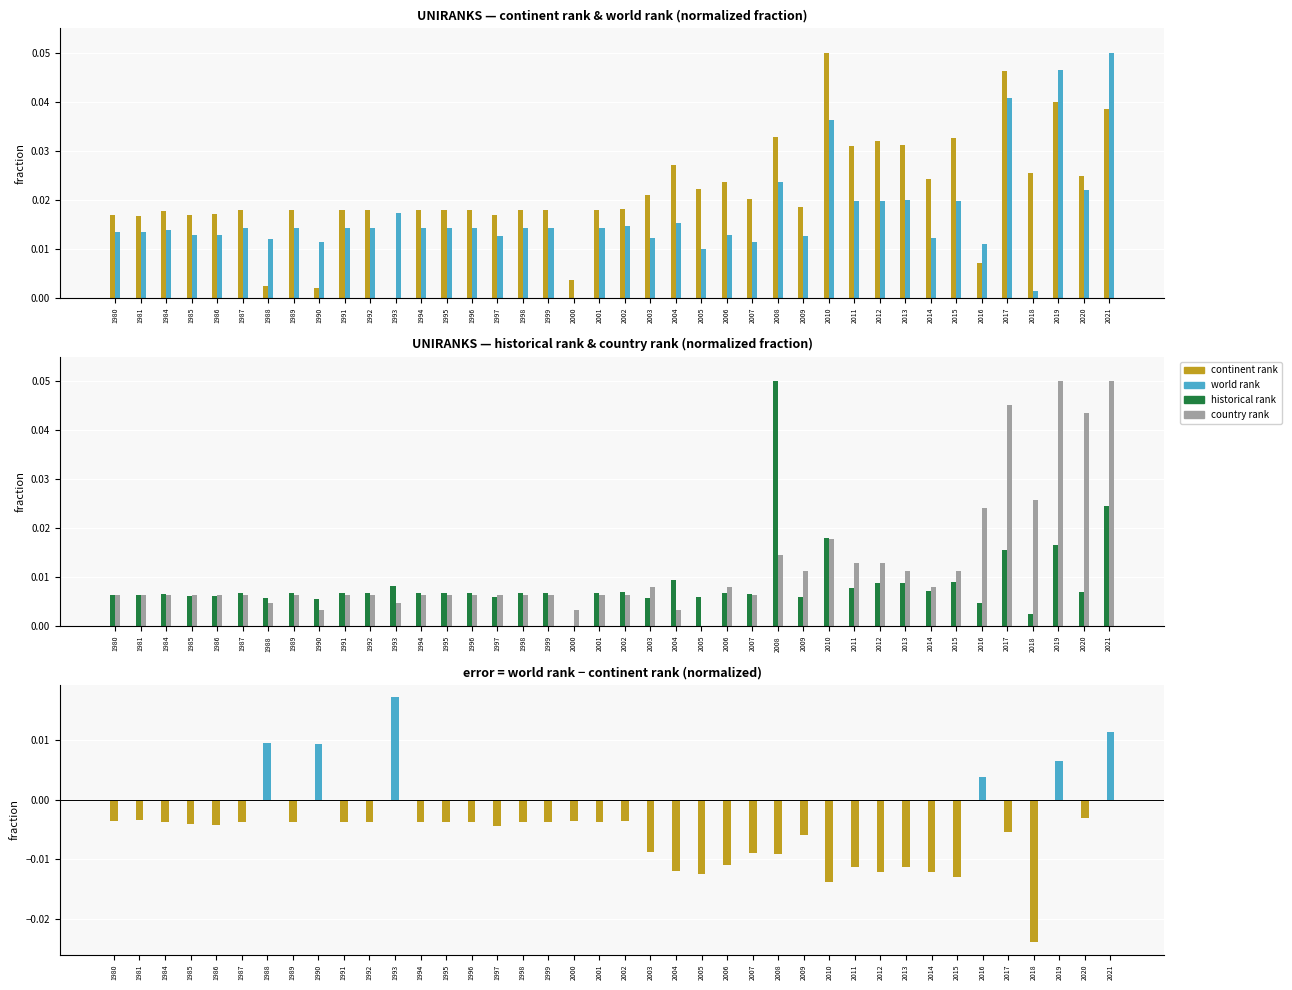

Where is continent rank nearest to the value 0?

1993